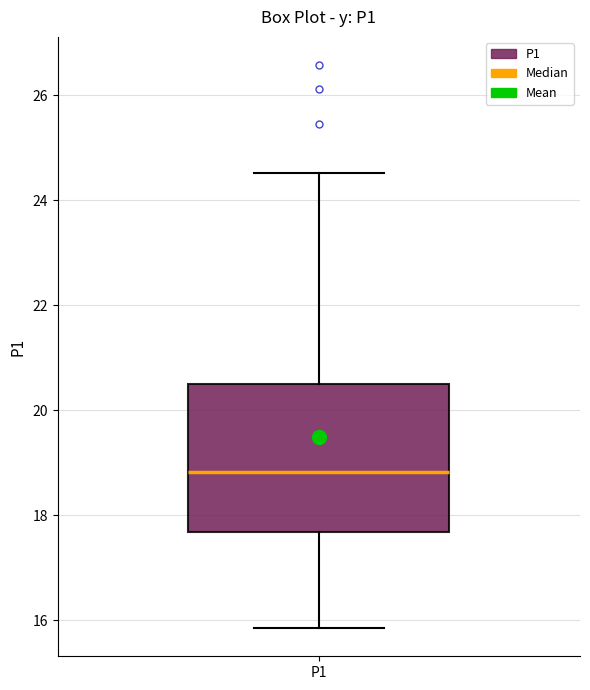

Where does the lower whisker of the box for P1 end on the y-axis? The values are not printed on the chart, so give them approximately, as read against the axis.

15.8